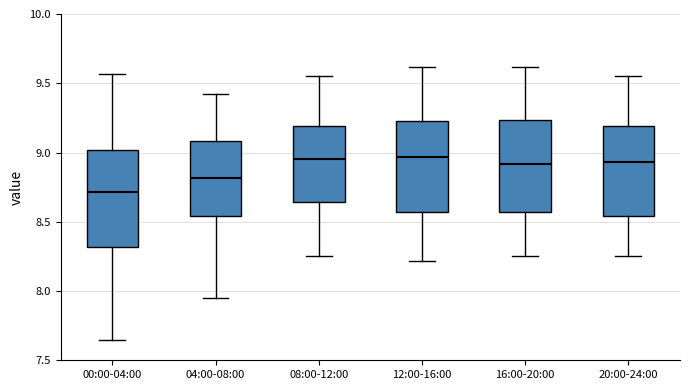

Which box has the lowest median line?

00:00-04:00